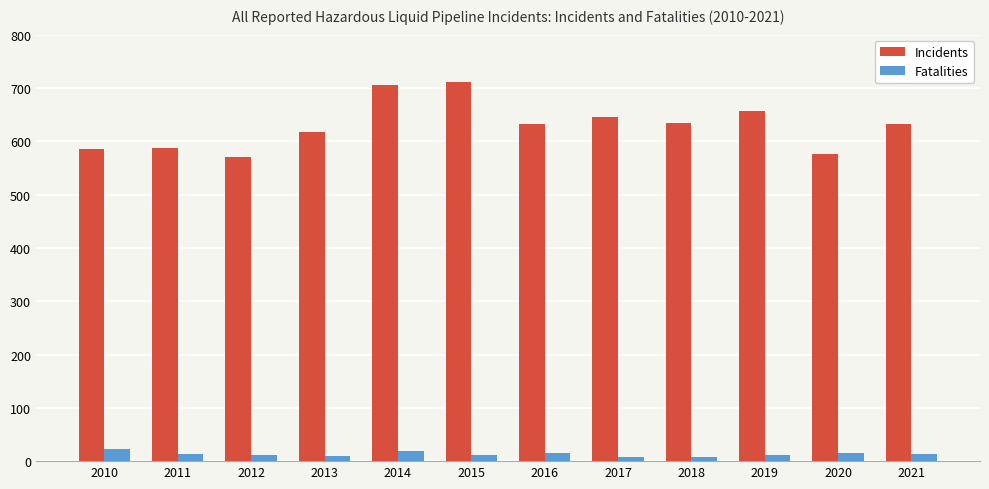

What is the difference between the second highest and minimum values in the Incidents series?

135